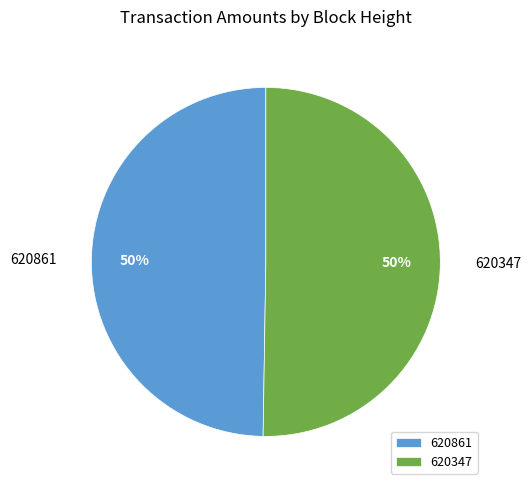

Between 620347 and 620861, which is larger?

620347